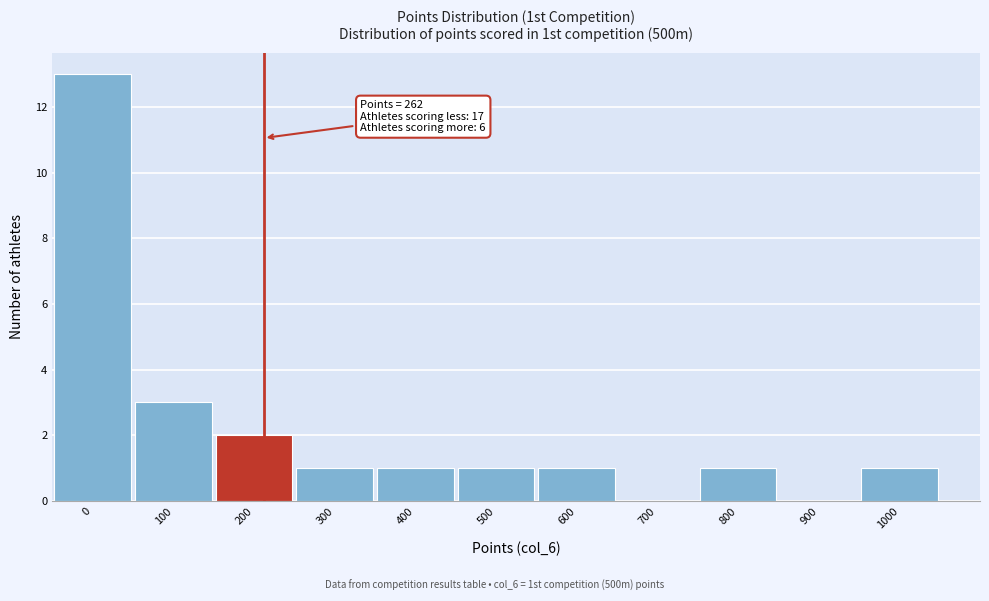

Reading left to right, list all the values displayed in this chart.

0=13	100=3	200=2	300=1	400=1	500=1	600=1	700=0	800=1	900=0	1000=1